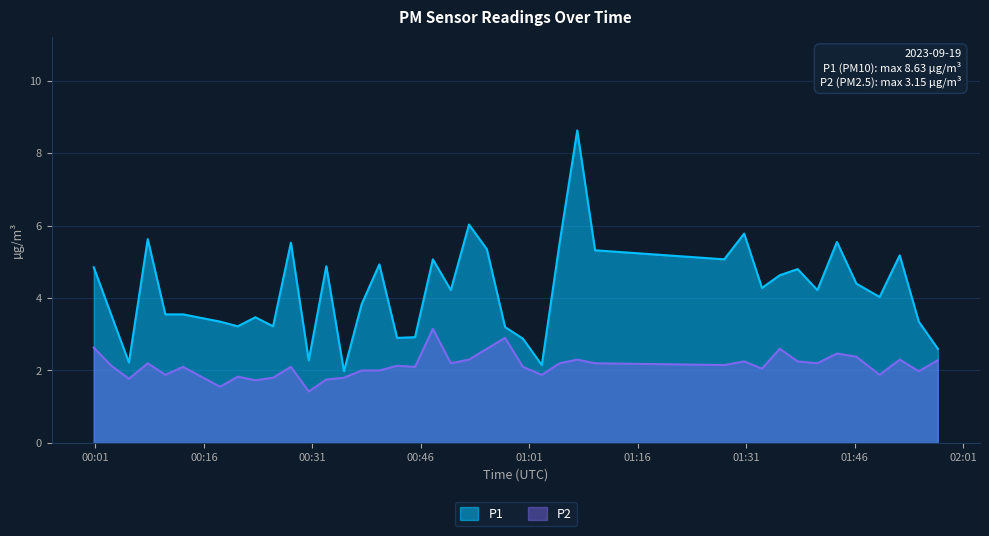

Which series has the largest range (max minus min)?

P1